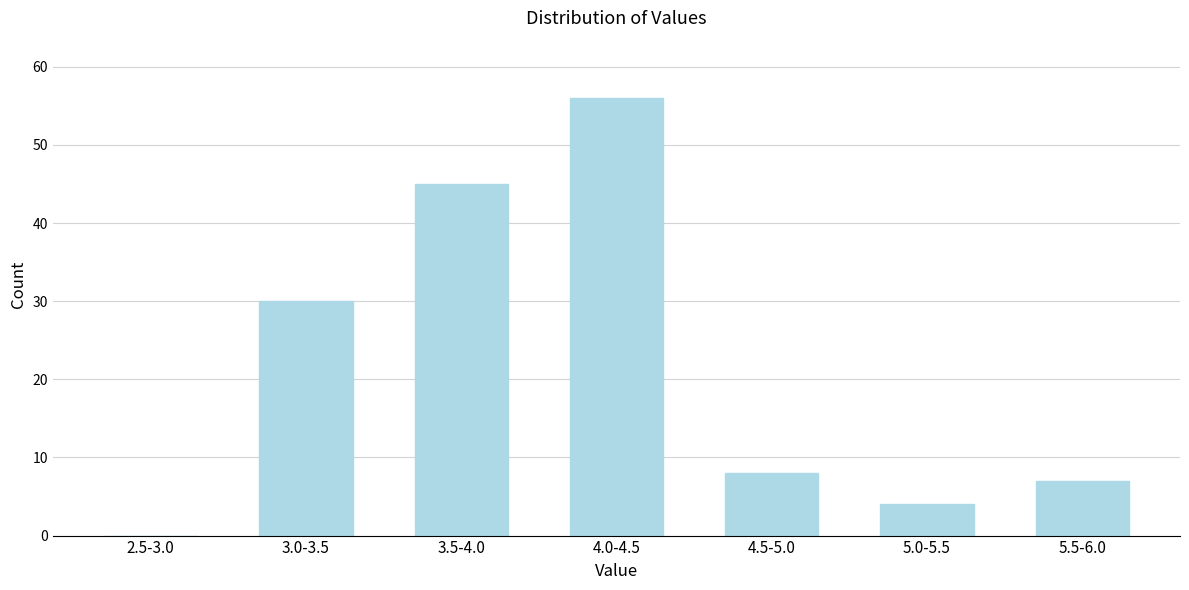

Reading left to right, extract all data points from this chart.

2.5-3.0=0	3.0-3.5=30	3.5-4.0=45	4.0-4.5=56	4.5-5.0=8	5.0-5.5=4	5.5-6.0=7